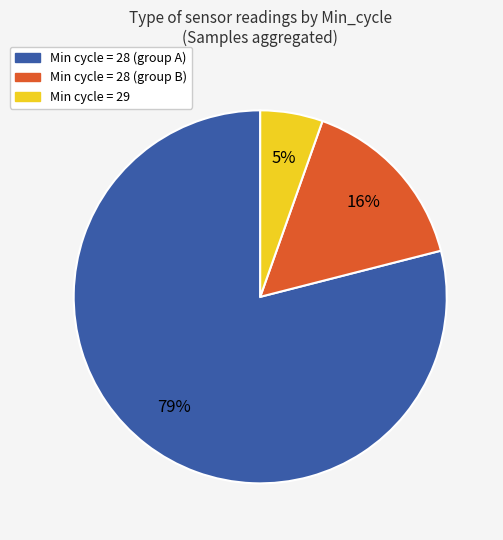

To the nearest percent, what is the difference between the largest and smallest slice percentages?

74%